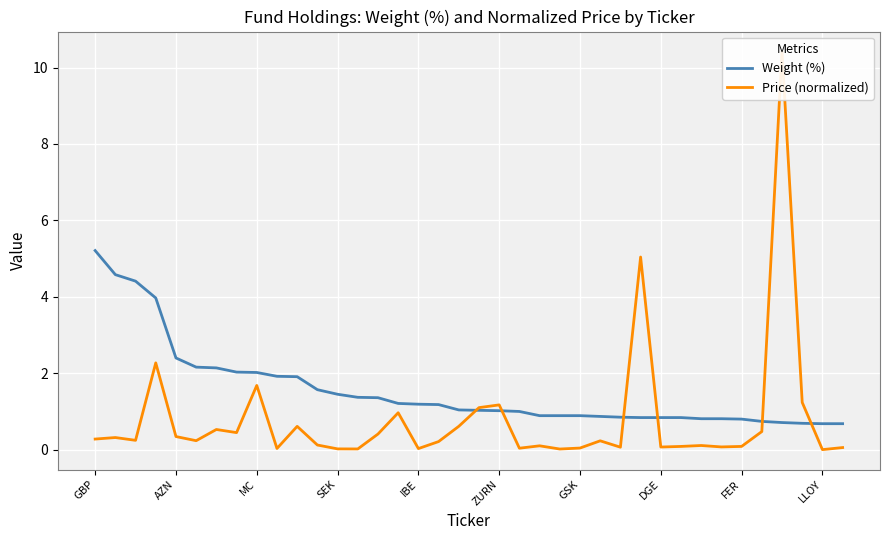

What is the difference between the maximum and minimum values in the Weight (%) series?

4.5